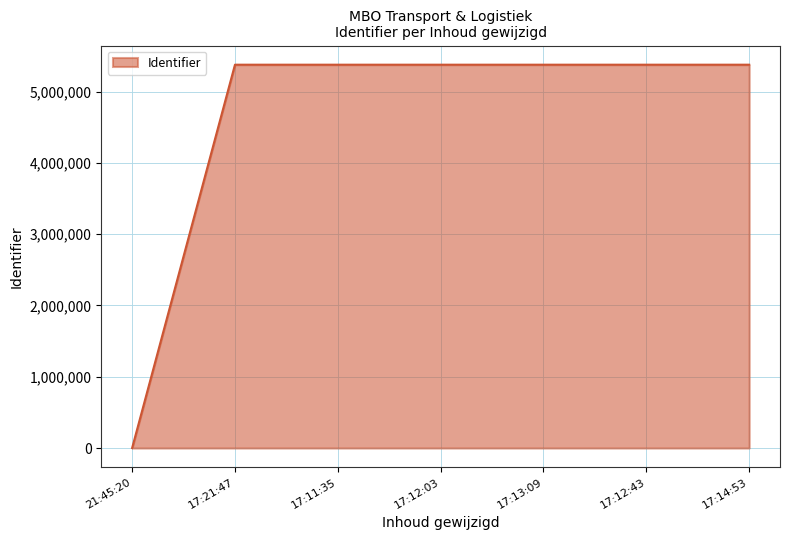

The value at 17:11:35 is 5376323. True or false?

True